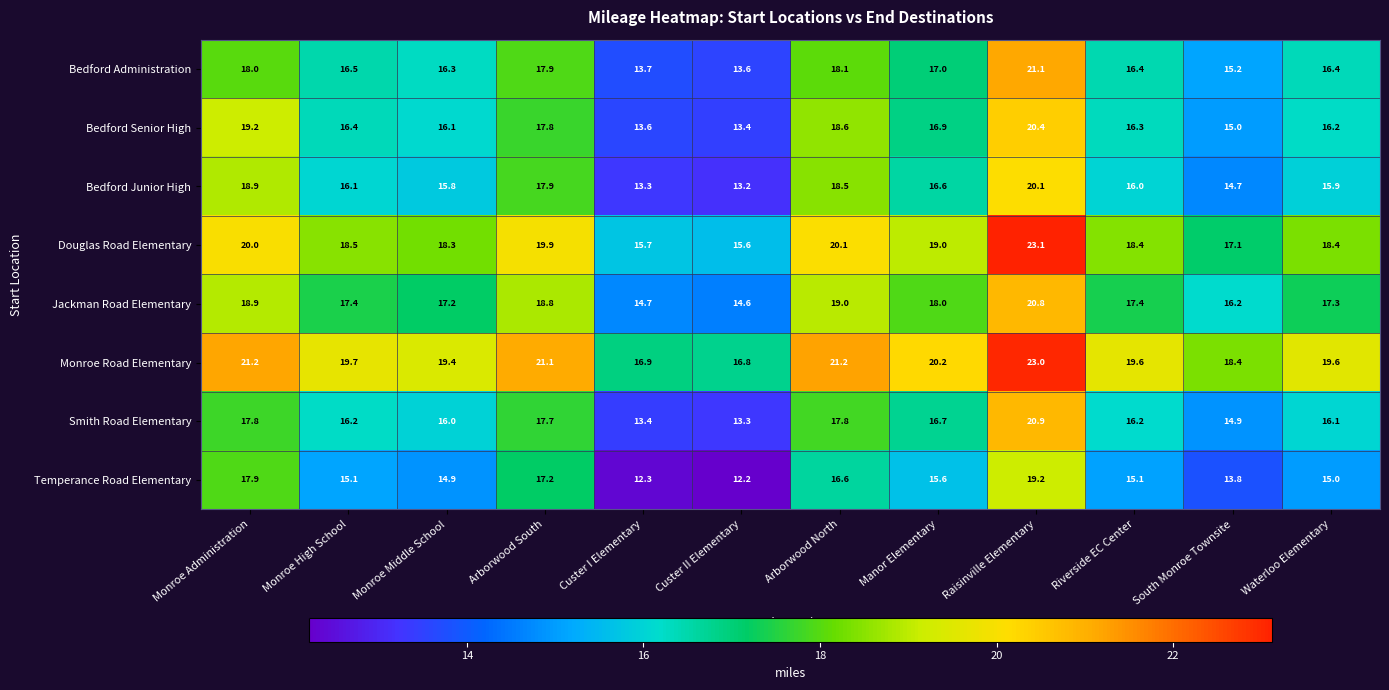

At which label does Bedford Administration reach its peak?

Raisinville Elementary